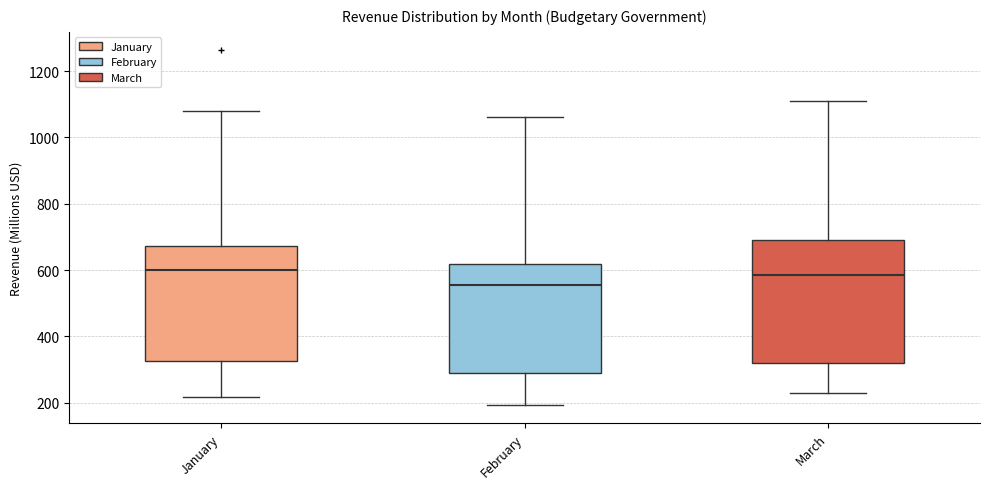

Reading left to right, read every box against the y-axis: the position of its median line, the range the box covers, and the ends of its whiskers. The values are not printed on the chart, so give them approximately, as read against the axis.

January: median 600, box 320 to 680, whiskers 220 to 1080
February: median 560, box 280 to 620, whiskers 200 to 1060
March: median 580, box 320 to 700, whiskers 240 to 1120